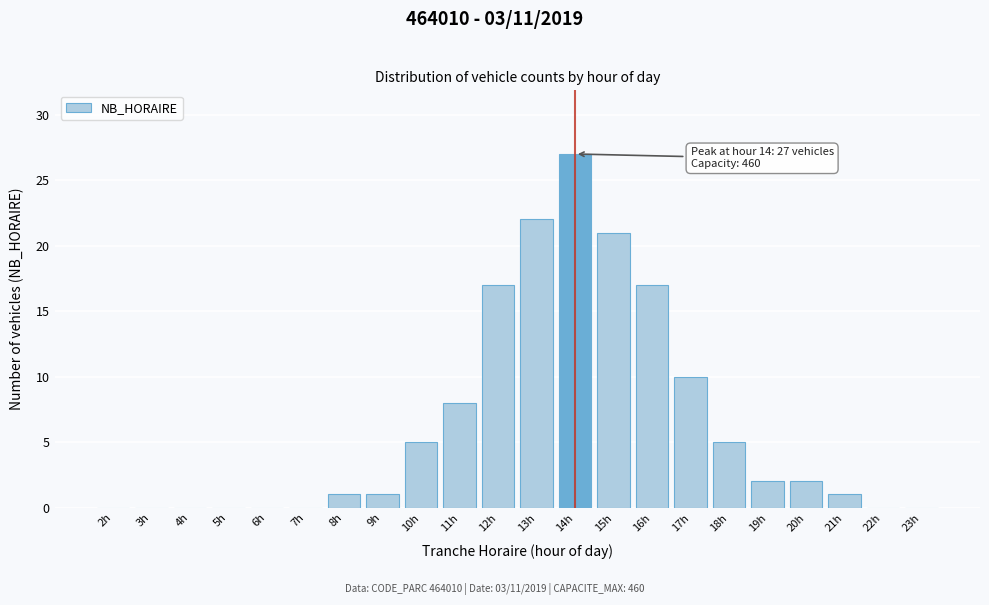

Reading right to left, what are all the values shown in this chart?

23h=0	22h=0	21h=1	20h=2	19h=2	18h=5	17h=10	16h=17	15h=21	14h=27	13h=22	12h=17	11h=8	10h=5	9h=1	8h=1	7h=0	6h=0	5h=0	4h=0	3h=0	2h=0